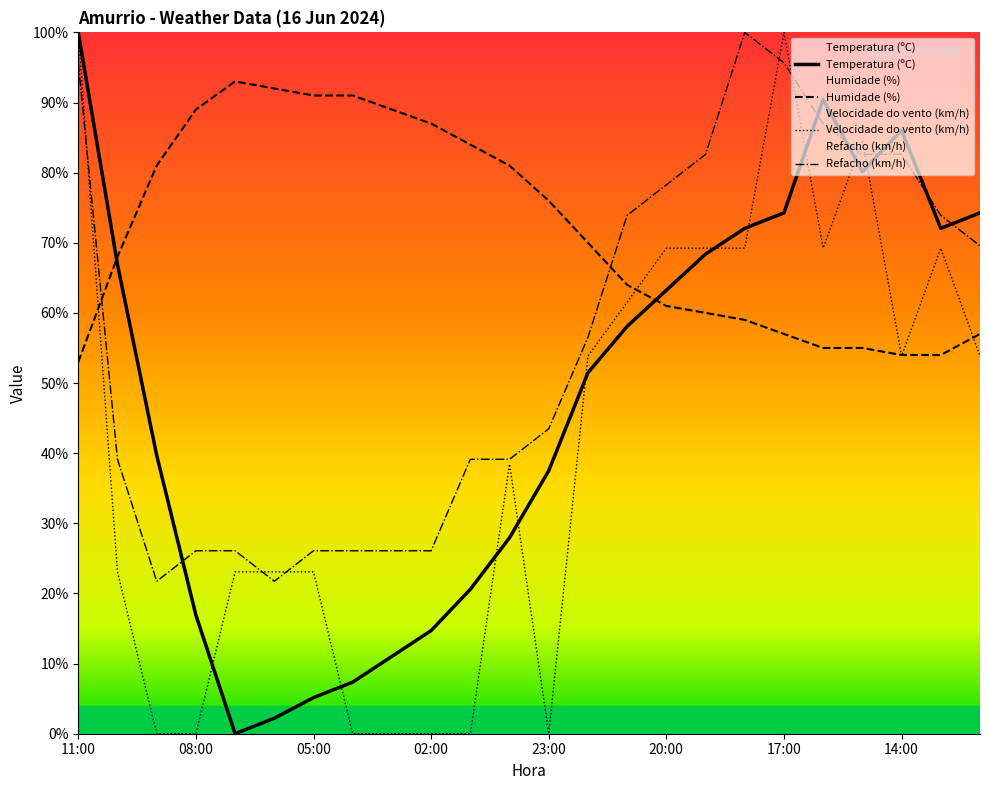

Which series ends up on top after the final intersection of Velocidade do vento (km/h) and Refacho (km/h)?

Refacho (km/h)